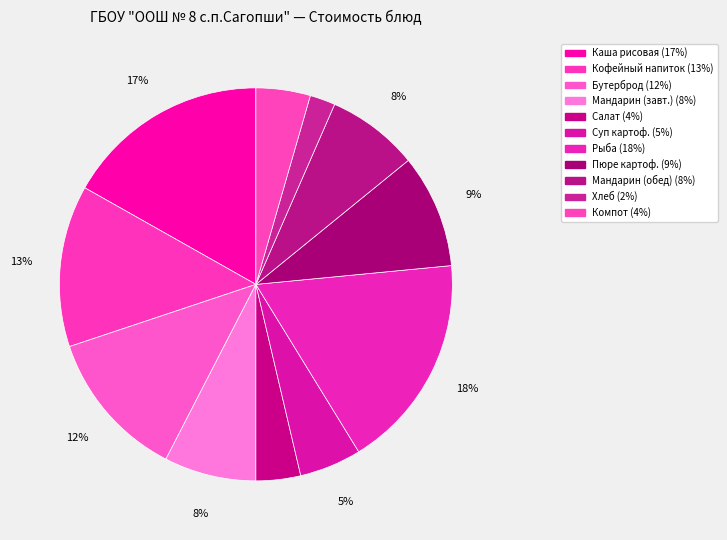

Rank the categories by value from highest to lowest.

Рыба припущенная, Каша рисовая молочная, Кофейный напиток, Бутерброд с маслом и сыром, Пюре картофельное, Мандарин (завтрак), Мандарин (обед), Суп картофельный, Компот из сухофруктов, Салат капустный, Хлеб пшеничный